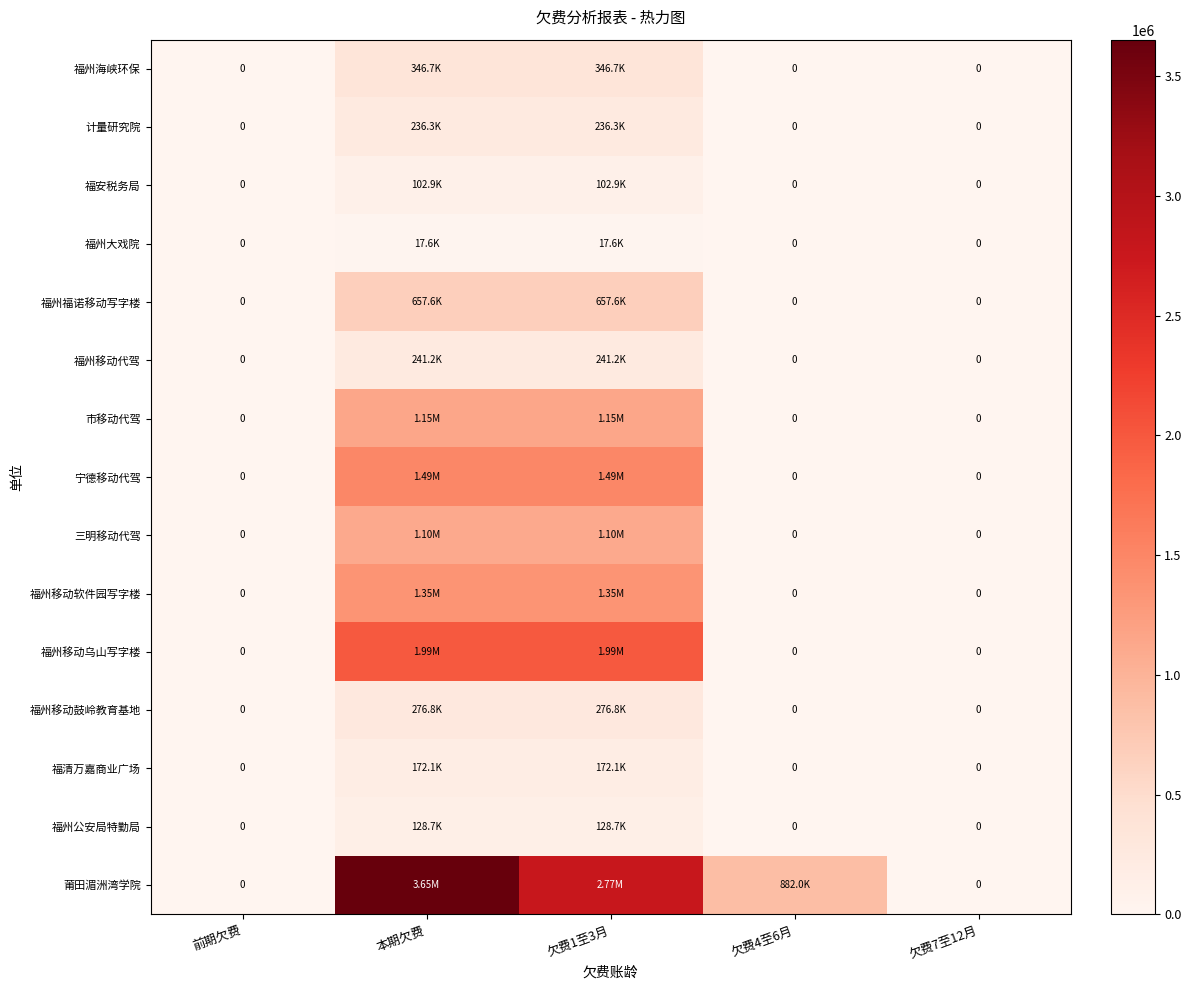

At which category does the chart reach its minimum across all series?

前期欠费